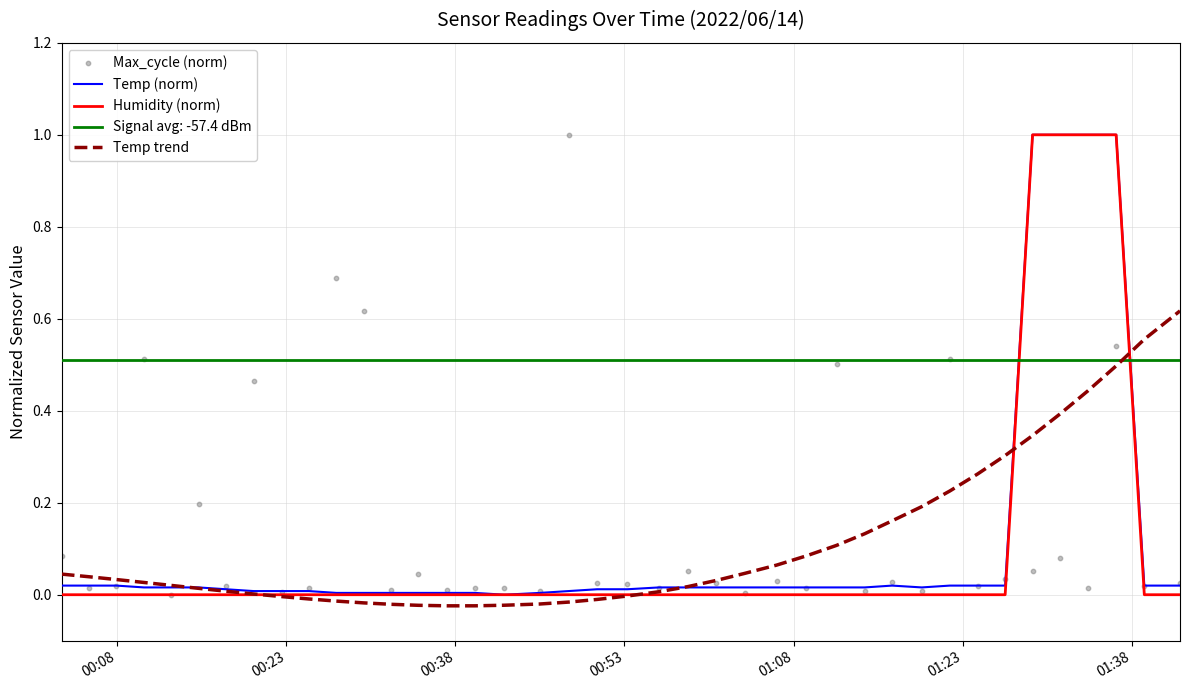

At how many categories does at least one series exceed 0?

40